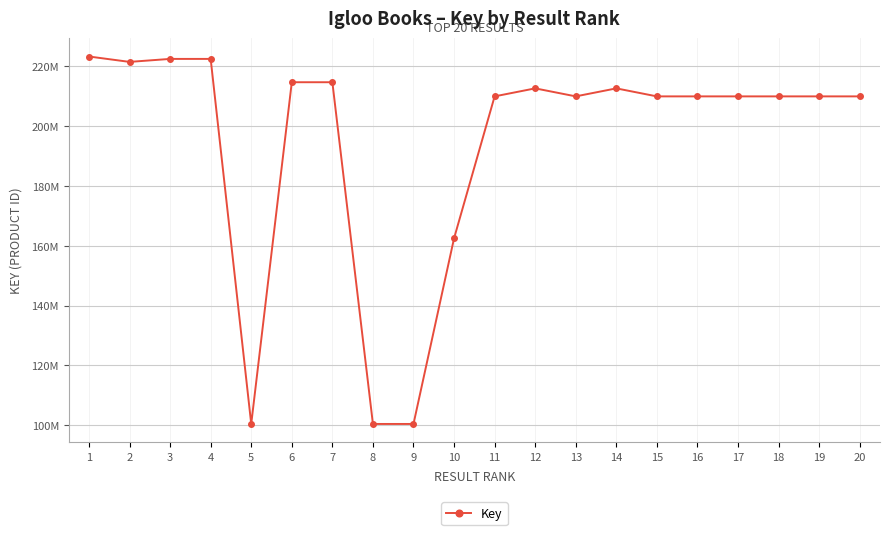

Rank the categories by value from highest to lowest.

1, 4, 3, 2, 7, 6, 12, 14, 13, 11, 16, 19, 17, 15, 18, 20, 10, 5, 9, 8